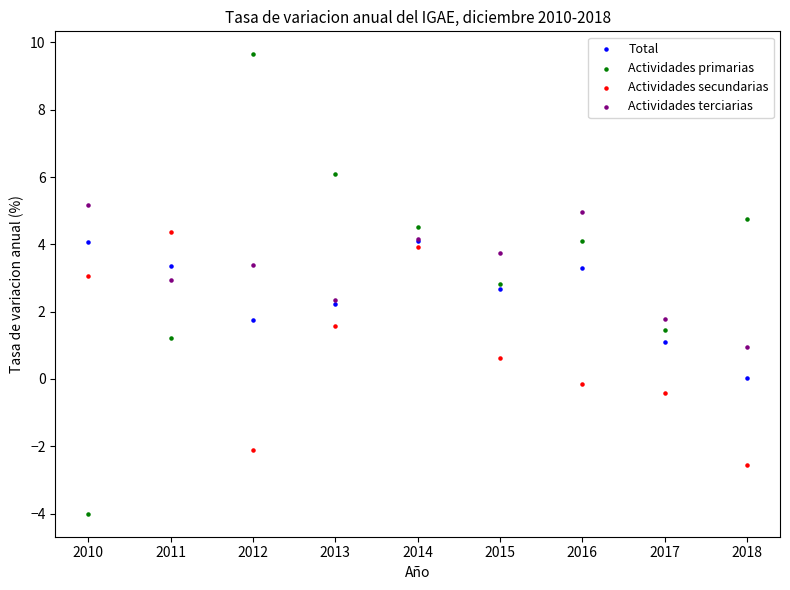

What are all the series names shown in the legend?

Total, Actividades primarias, Actividades secundarias, Actividades terciarias